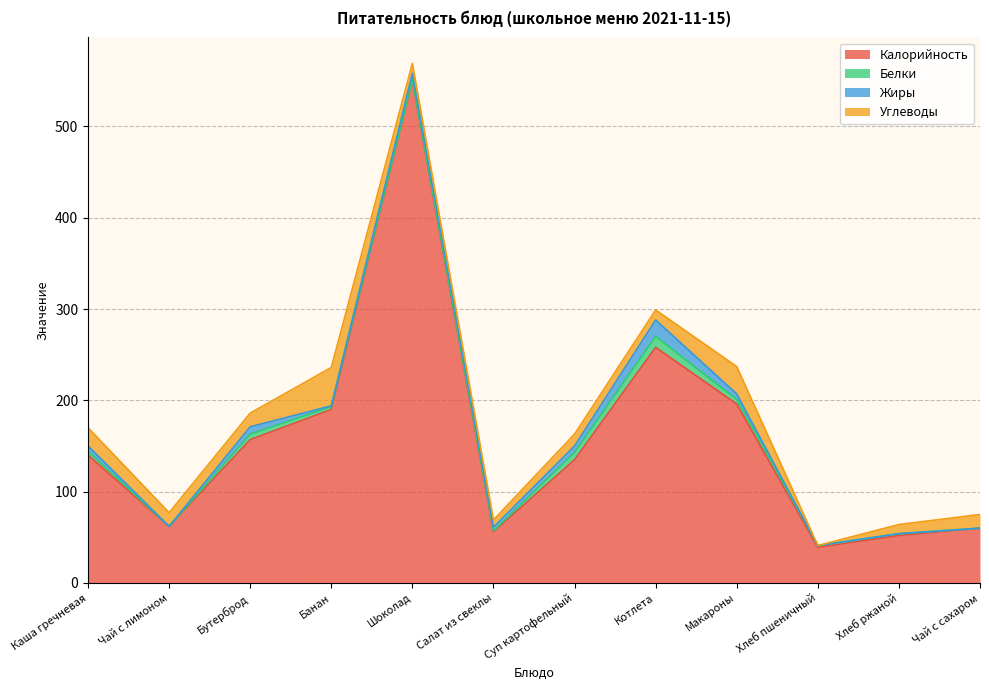

What is the maximum value for Углеводы?

42